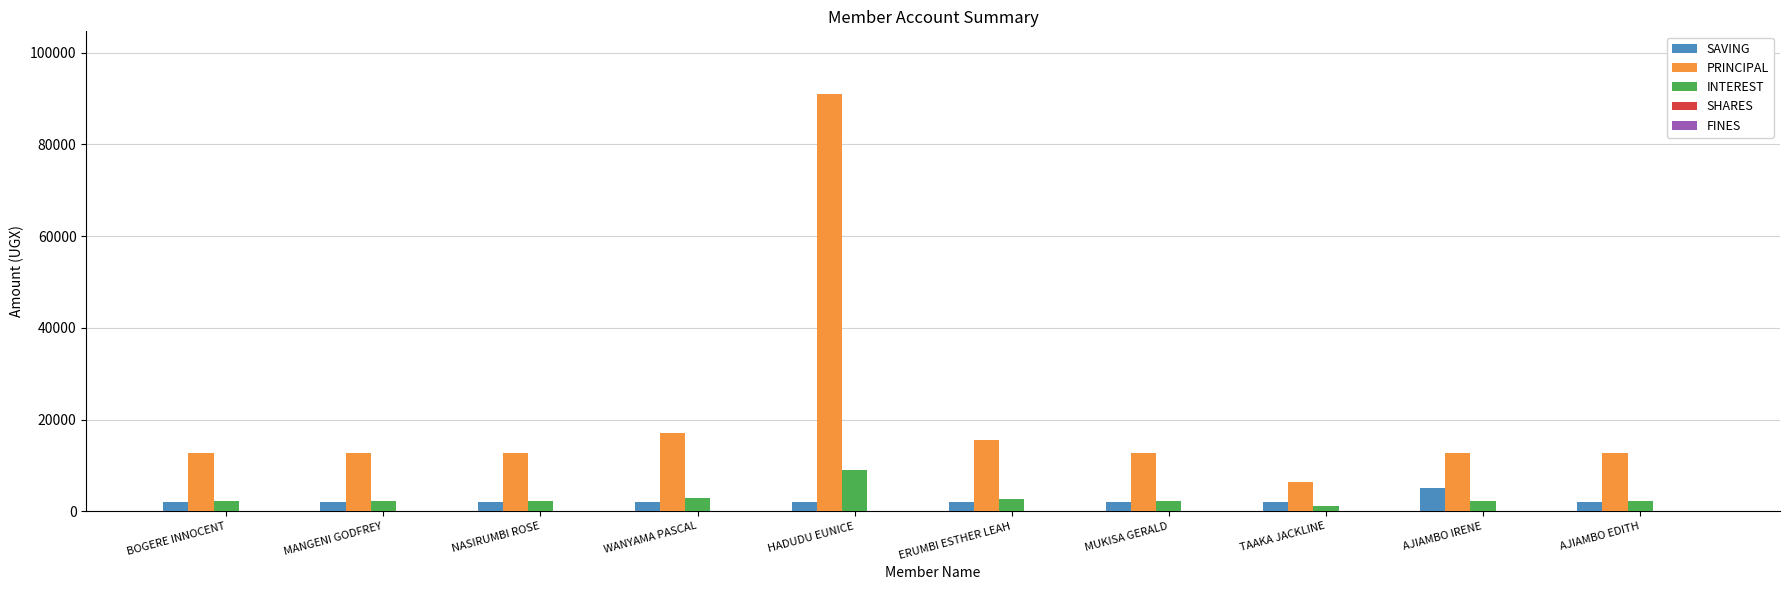

Which series has the largest total across all categories?

PRINCIPAL